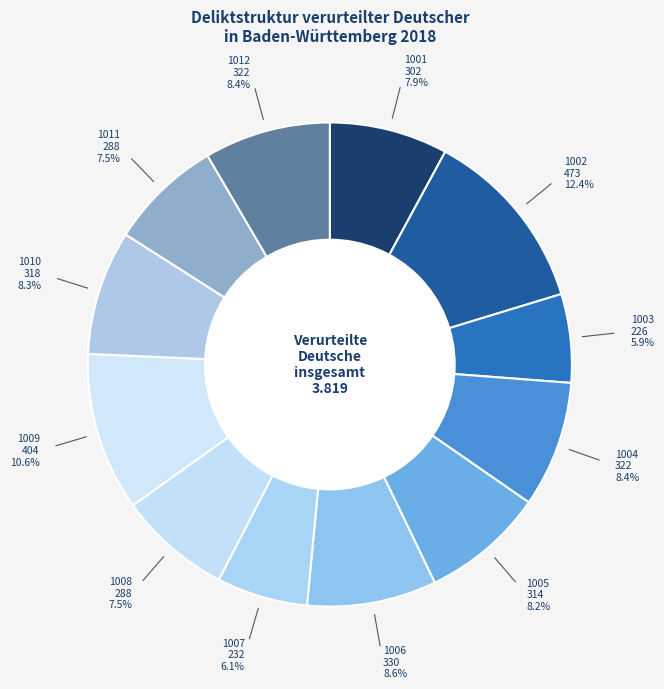

Approximately how many times larger is the value at 1002 compared to 1009?

1.2